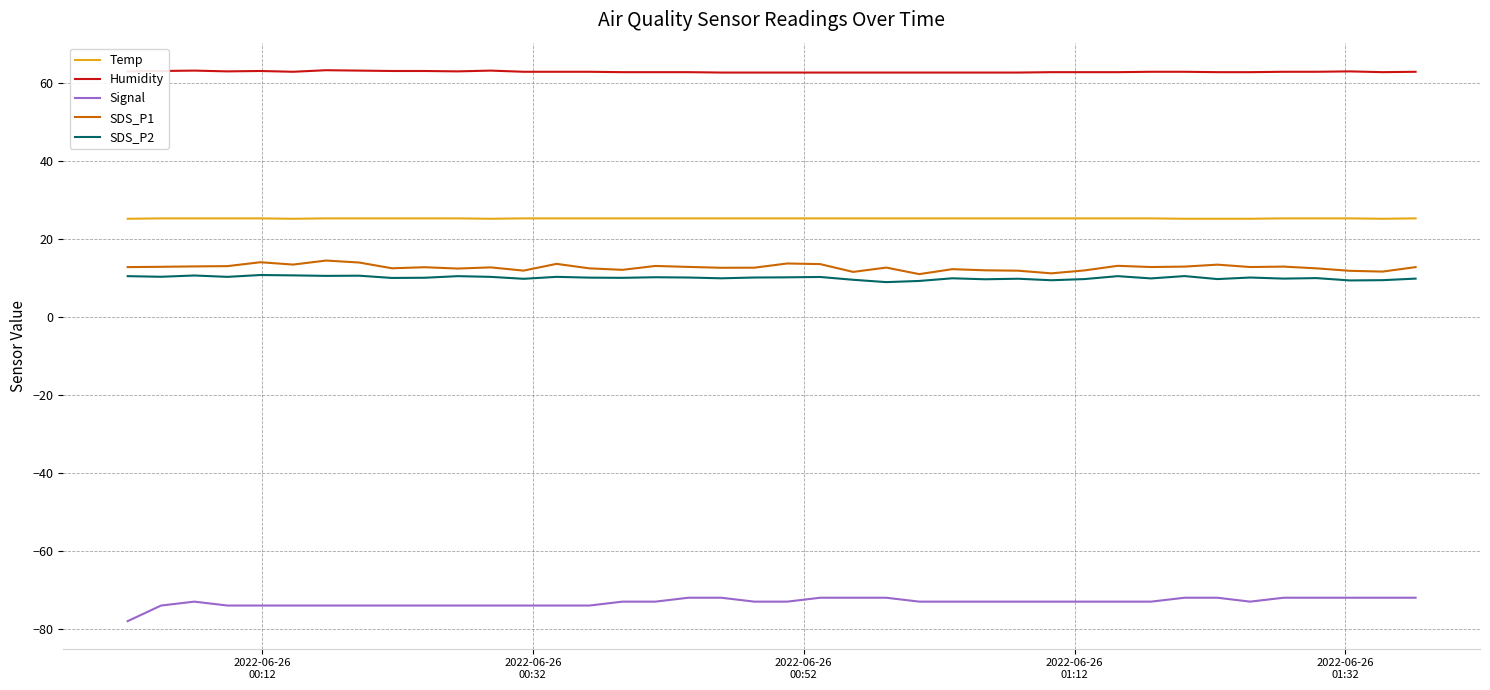

Which series has the largest total across all categories?

Humidity